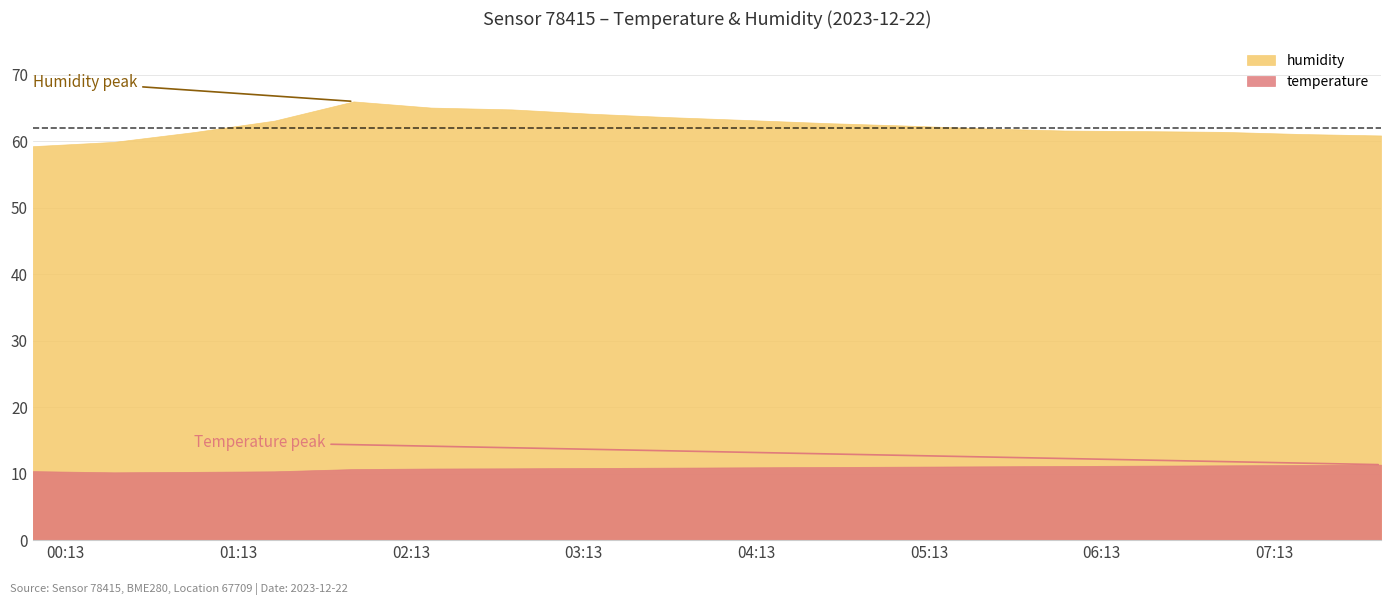

What is the total value across all series at 2023-12-22T06:55:00?

72.6